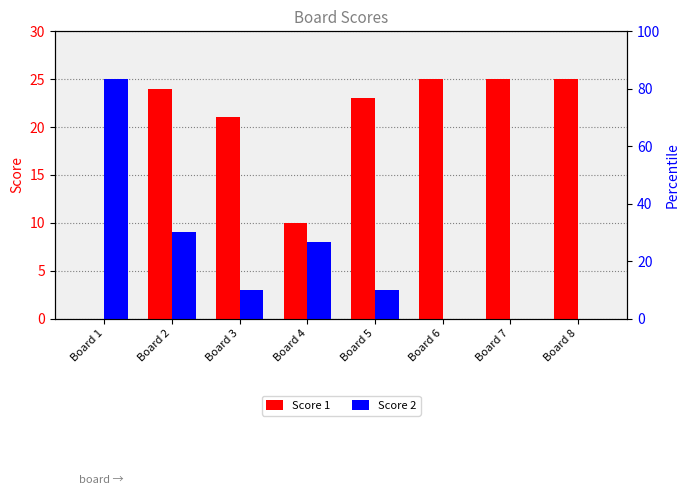

At which label does Score 2 first exceed 3?

Board 1